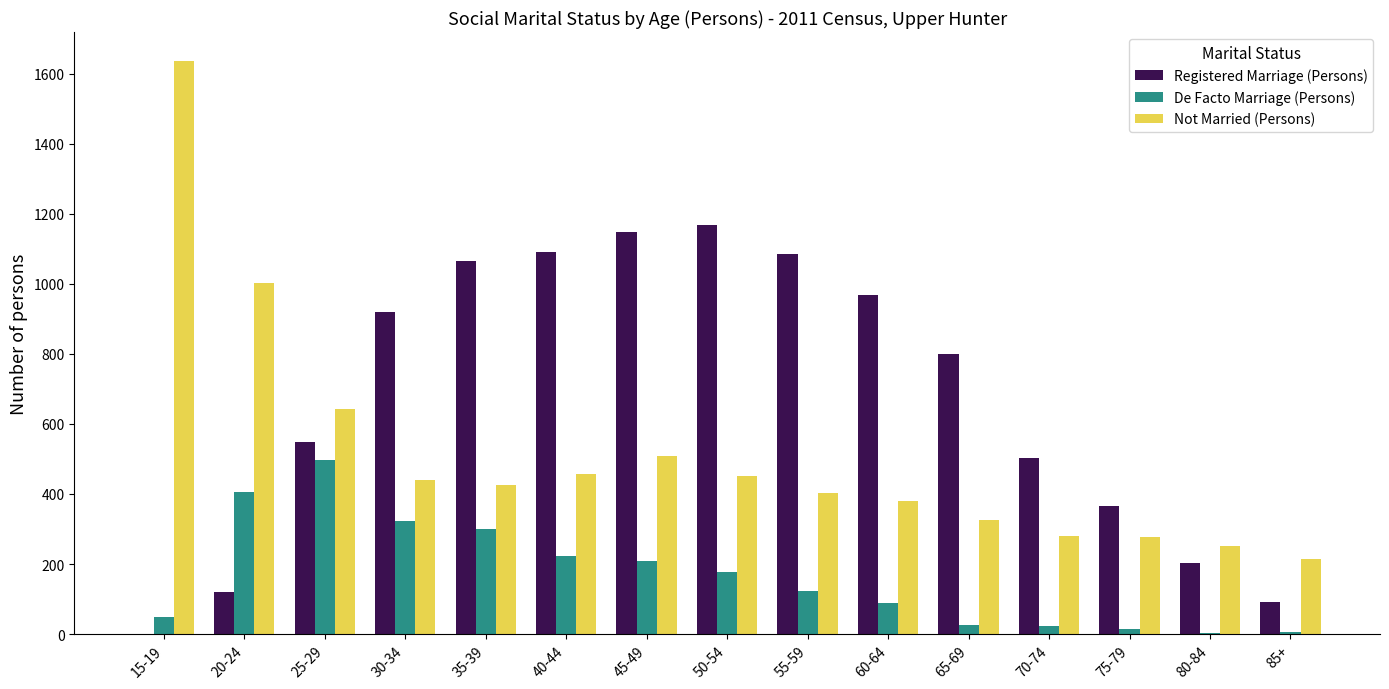

What is the maximum value for Not Married (Persons)?

1637